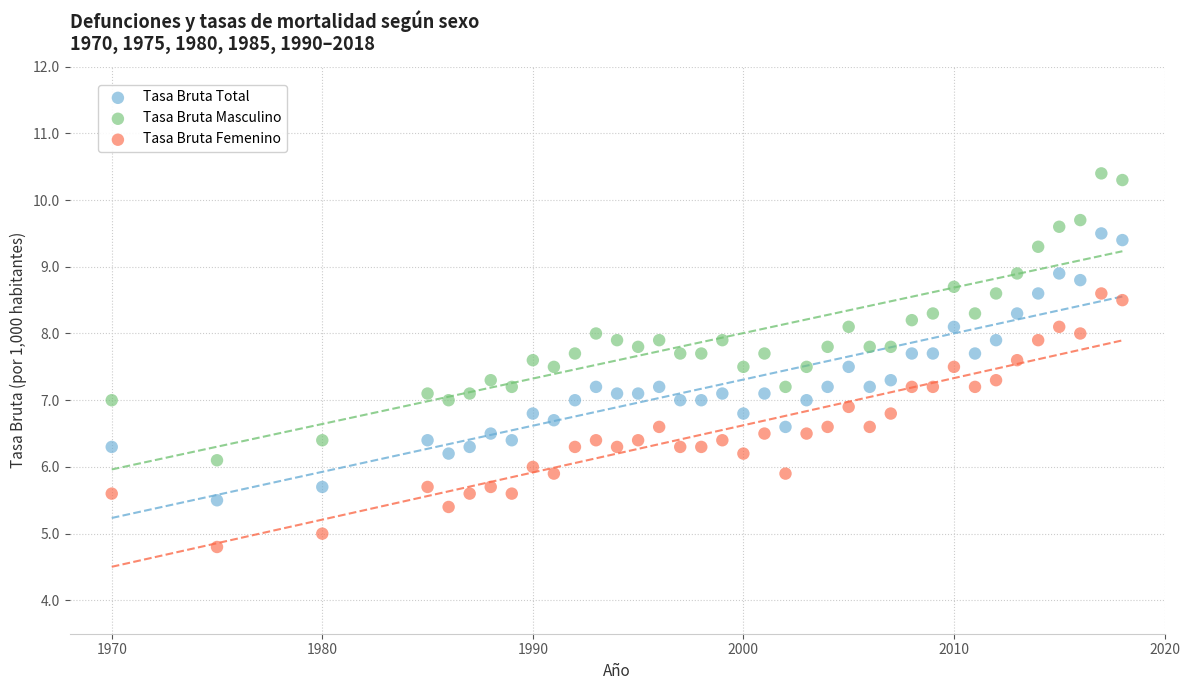

Which series has the largest Y range (max minus min)?

Tasa Bruta Masculino